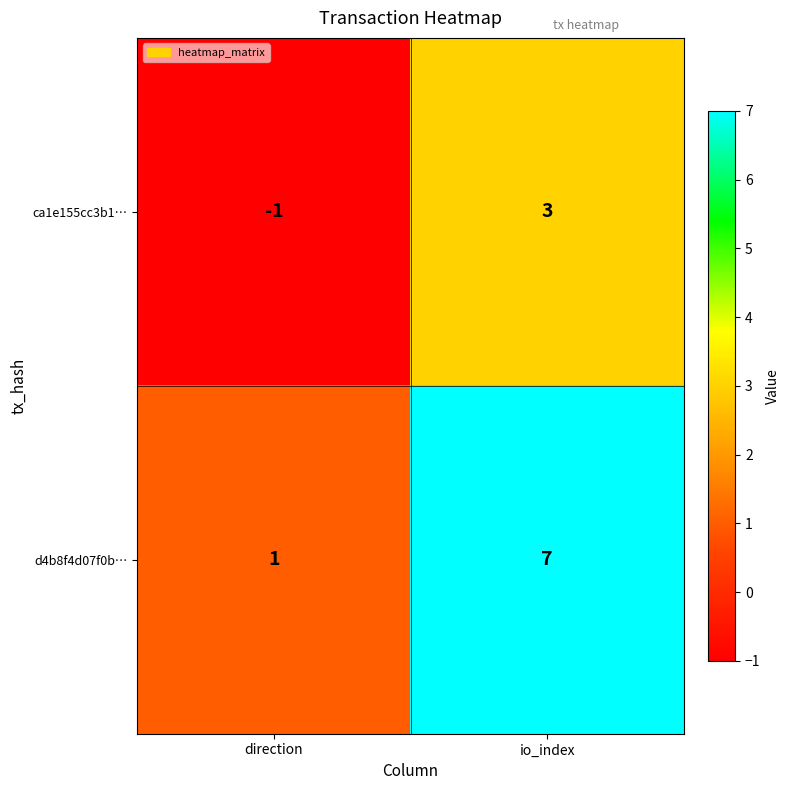

List the series in order of their overall mean, highest first.

d4b8f4d07f0b…, ca1e155cc3b1…